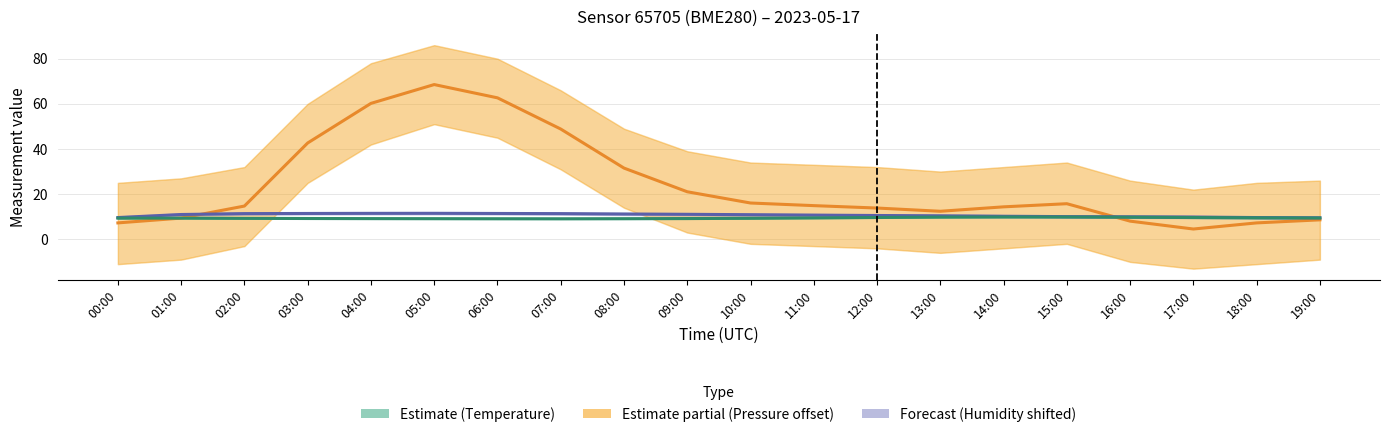

Does the chart have visible grid lines?

Yes